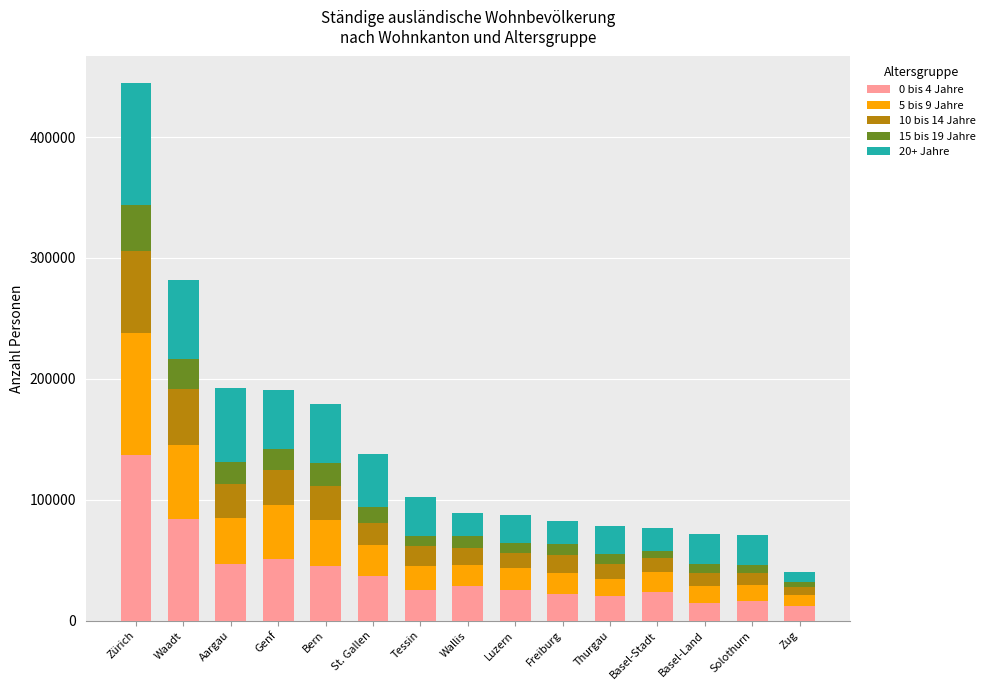

At which label does 0 bis 4 Jahre reach its peak?

Zürich